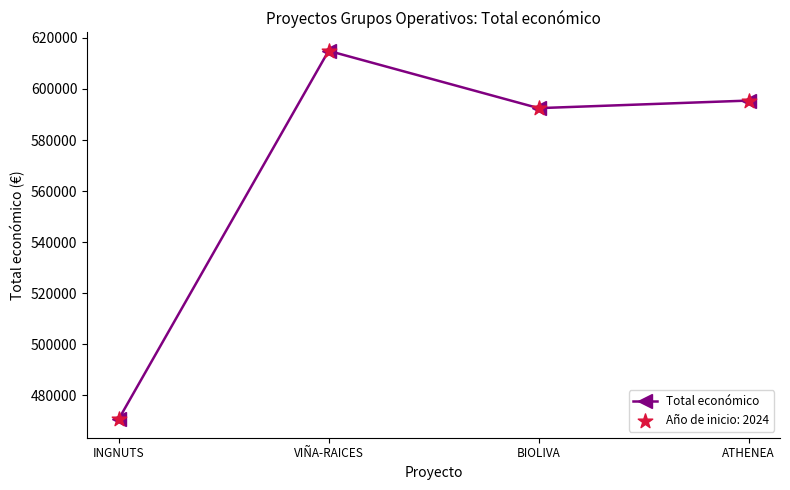

Between VIÑA-RAICES and ATHENEA, which is larger?

VIÑA-RAICES